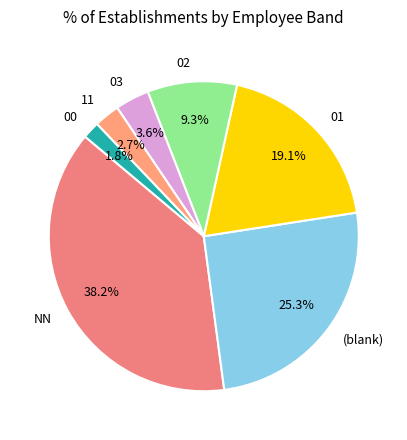

Count the number of slices in the pie.

7